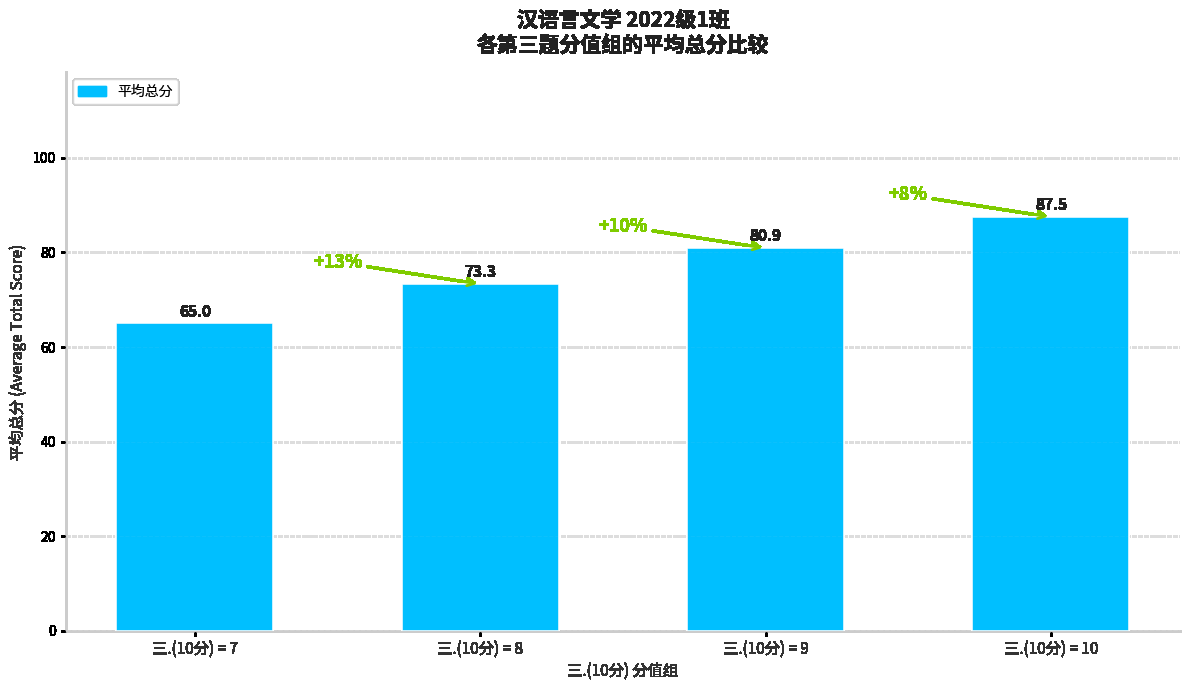

Count the number of values greater than 80.

2